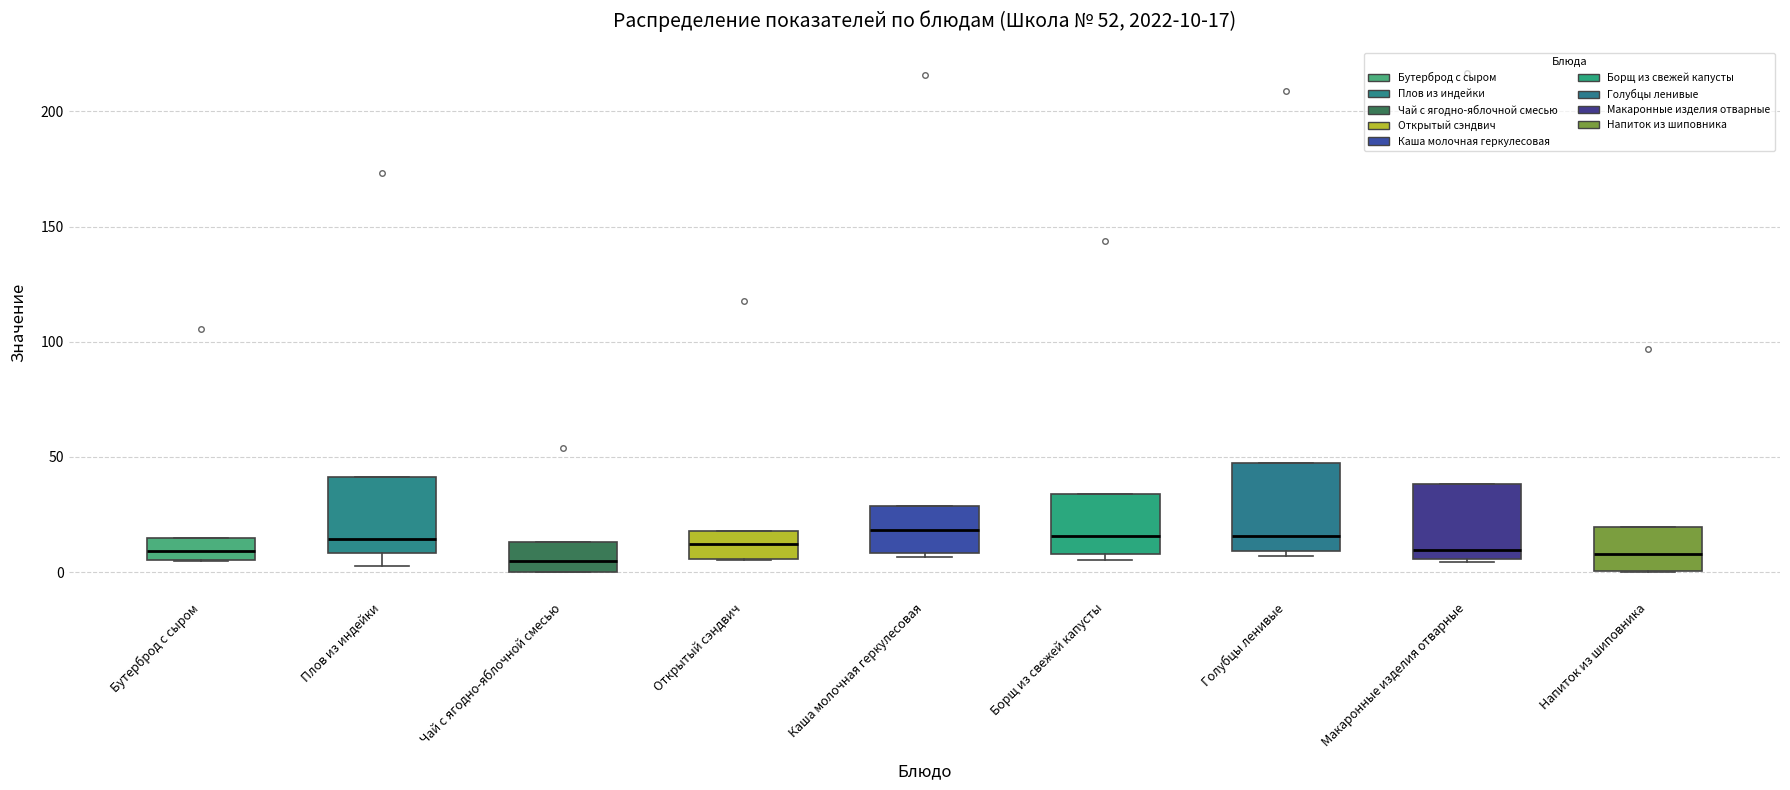

Comparing the boxes themselves (not the whiskers), which one is the tallest?

Голубцы ленивые